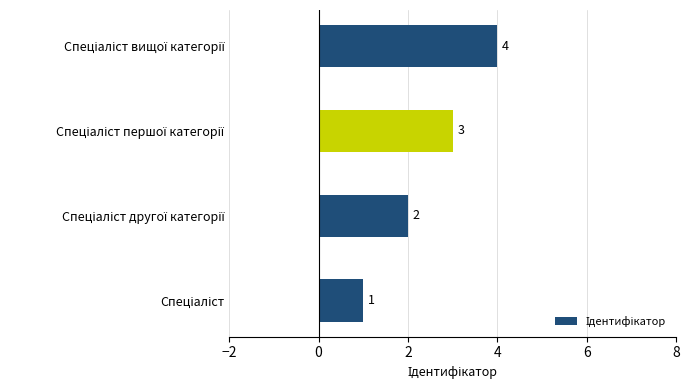

What is the sum of all values?

10